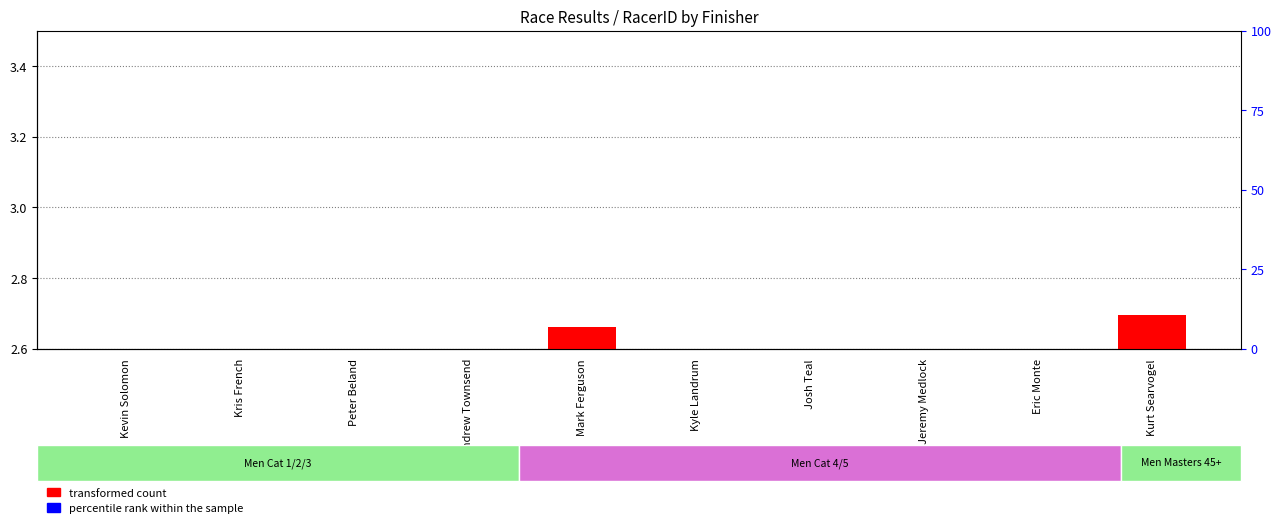

How many data points does each series have?

10